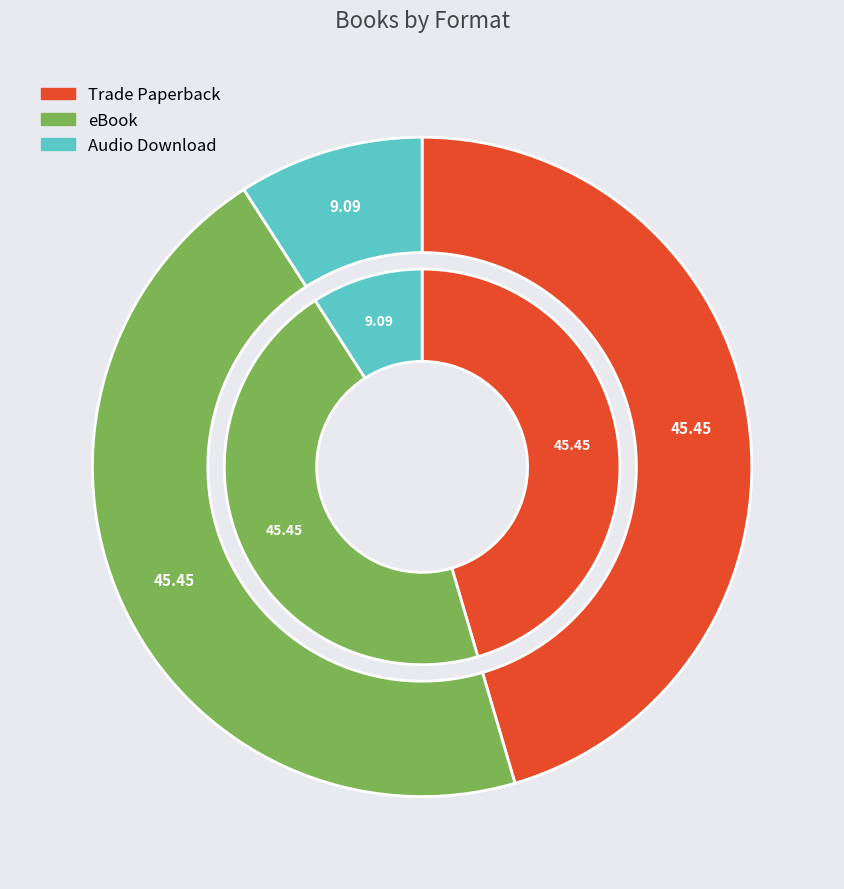

True or false: eBook accounts for 39% of the total.

False